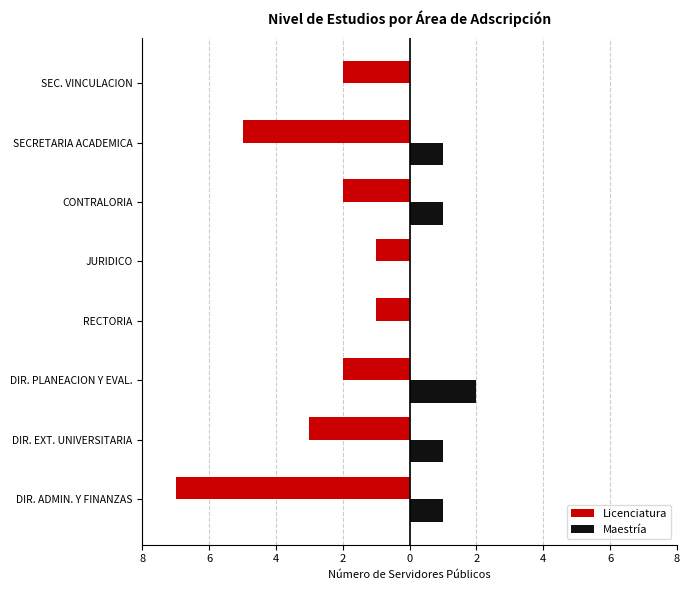

What are all the series names shown in the legend?

Licenciatura, Maestría